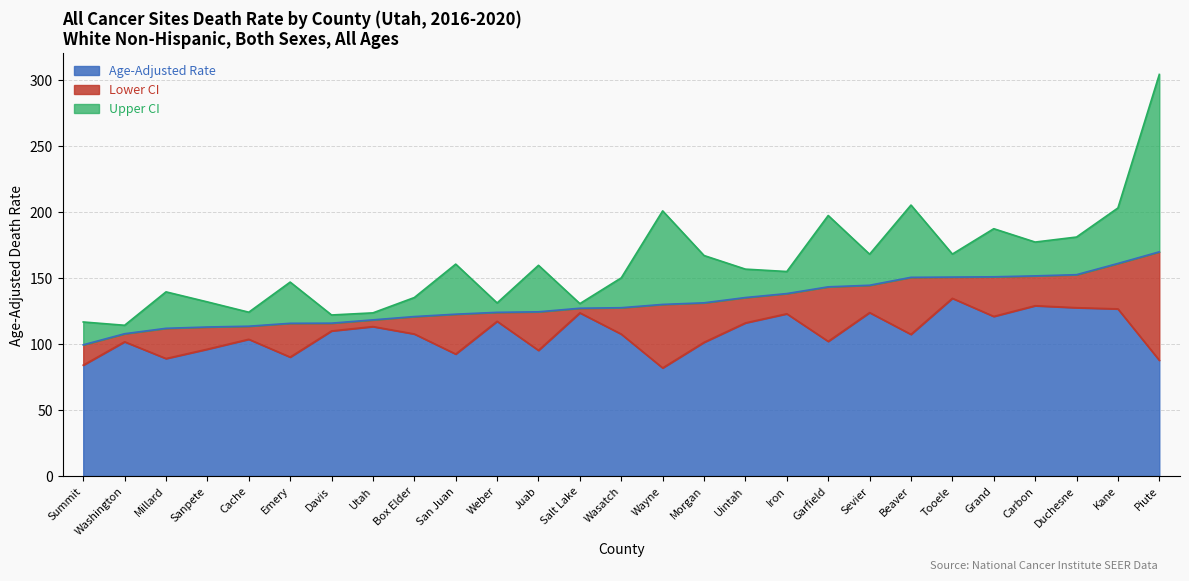

What is the difference between the maximum and second lowest values in the Upper CI series?

187.4